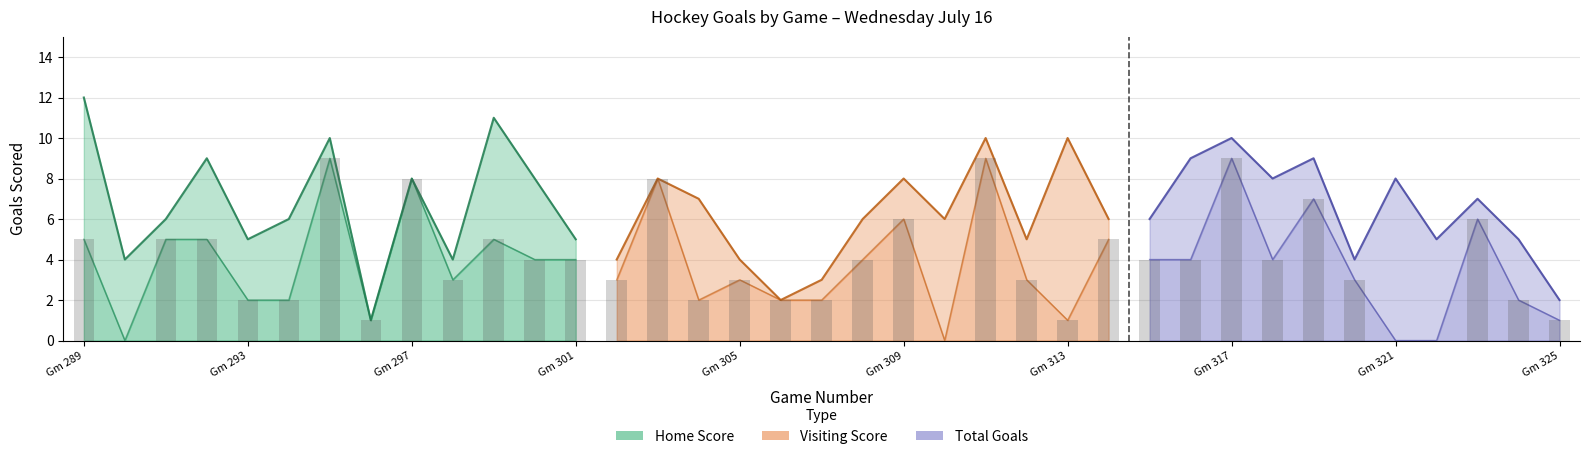

Read the Total Goals value at Gm 317, to the nearest 10.

10